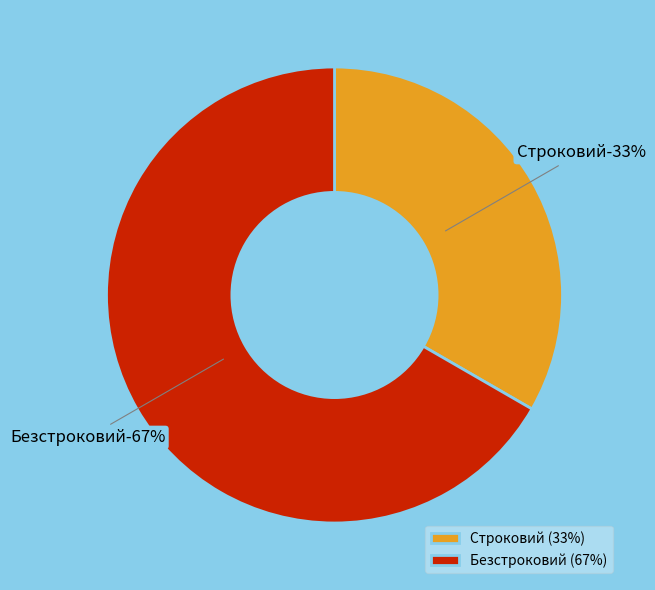

How much of the chart is everything except Строковий?

66.7%